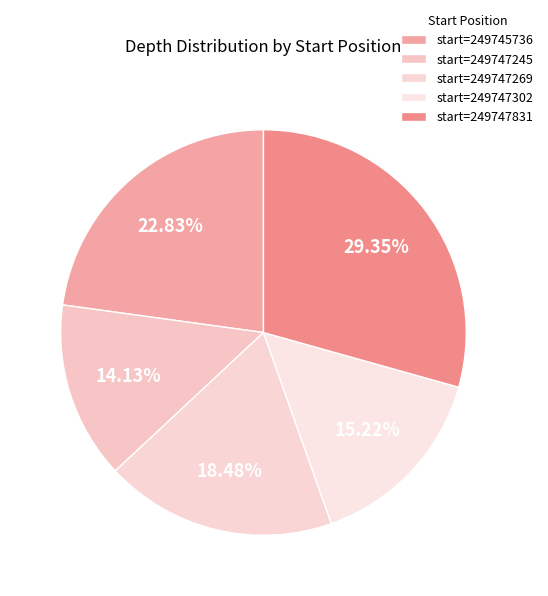

Rank the categories by value from lowest to highest.

249747245, 249747302, 249747269, 249745736, 249747831